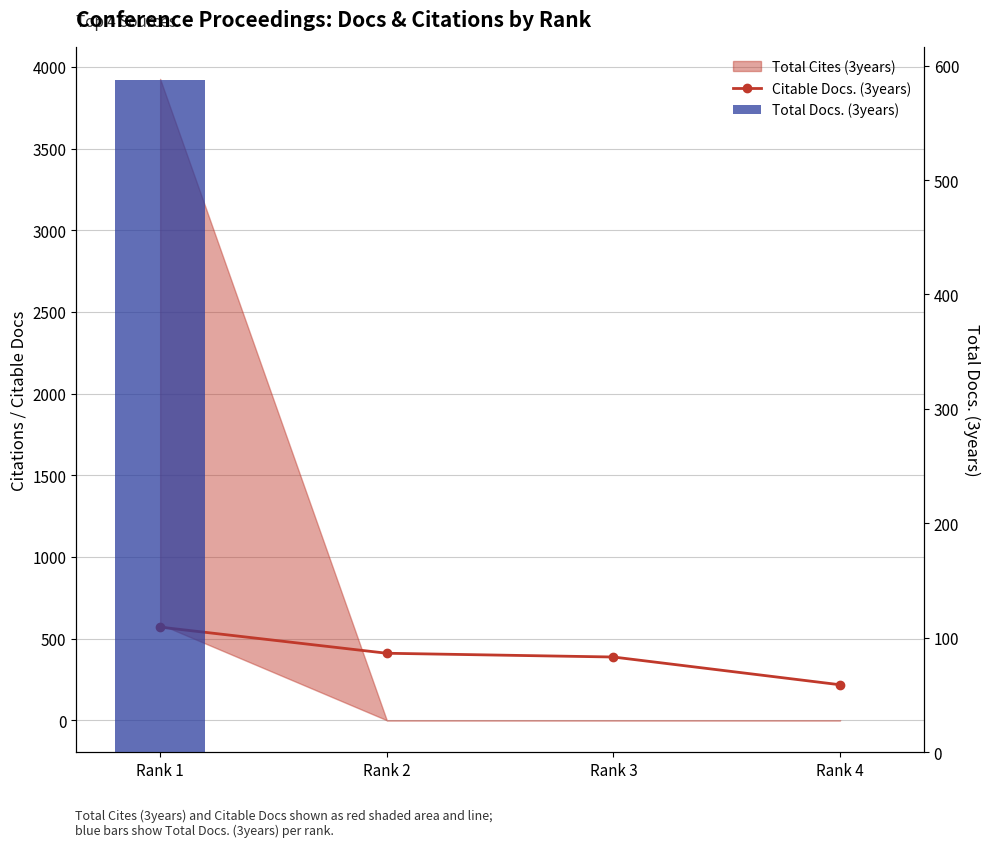

Is it true that Citable Docs. (3years) equals 387 at Rank 3?

True